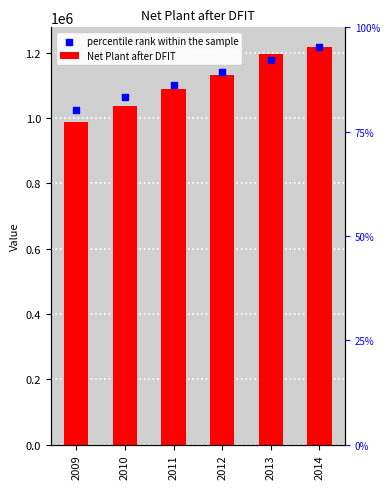

At how many categories does at least one series exceed 1078834?

4